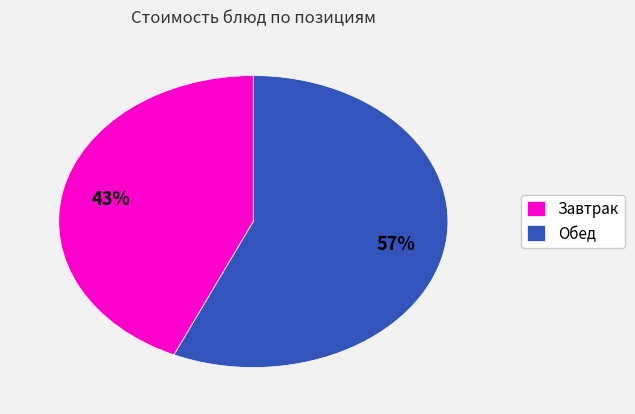

To the nearest percent, what is the combined percentage of Обед and Завтрак?

100%